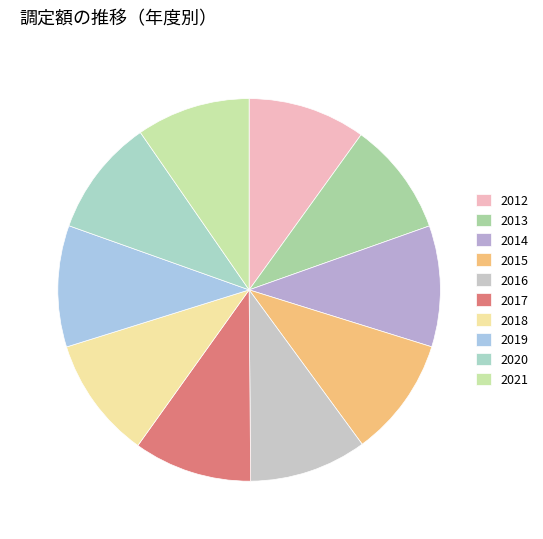

How many segments does this pie chart have?

10